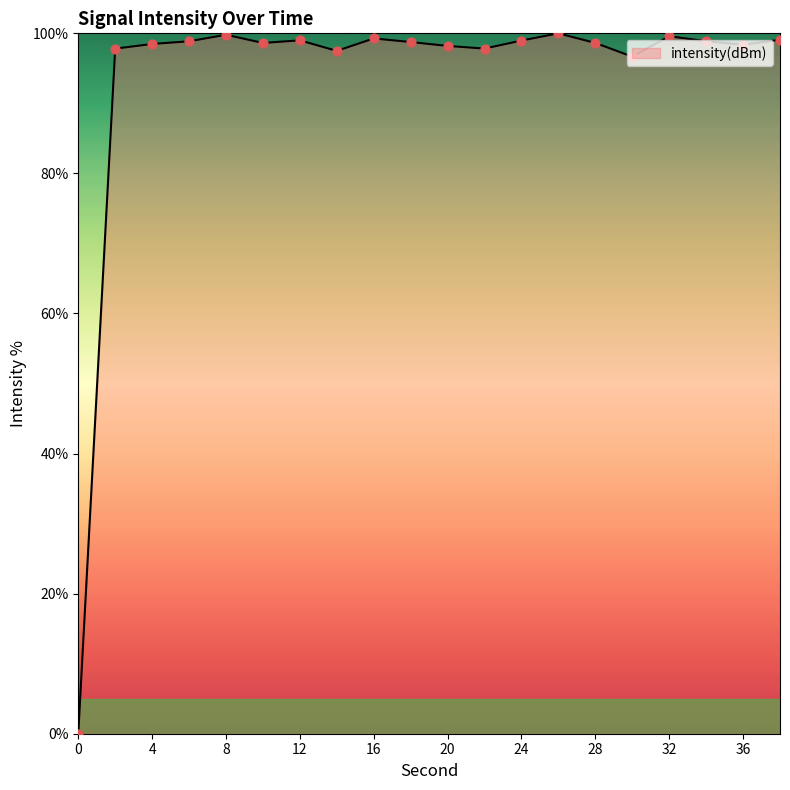

What is the greatest value displayed?

100.0